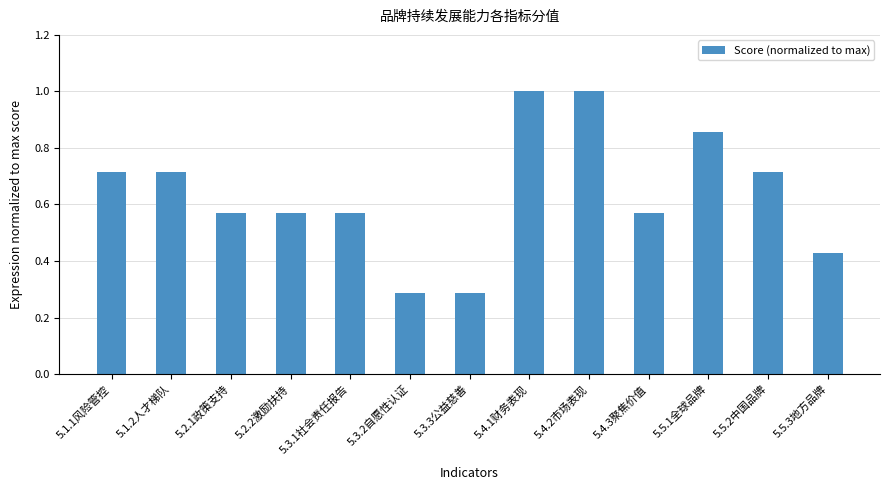

The value at 5.3.3公益慈善 is 0.4. True or false?

False